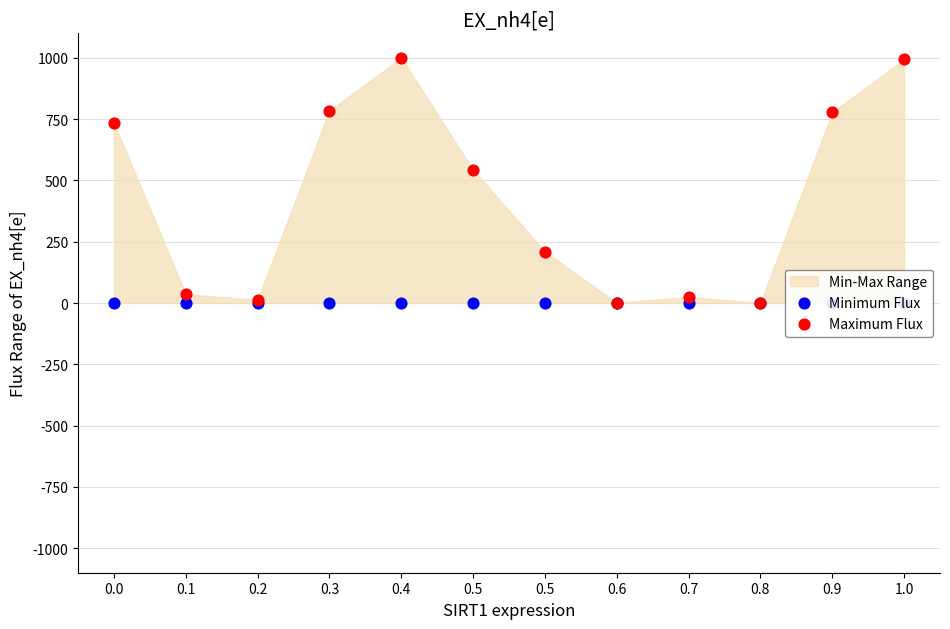

Is the value of Maximum Flux at 0.6 greater than the value of Minimum Flux at 0.8?

Yes